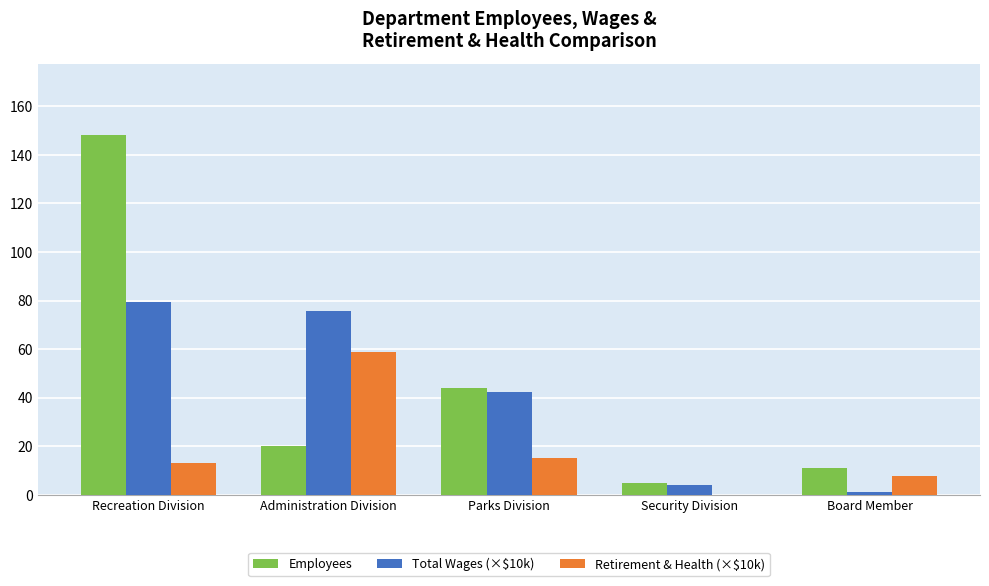

True or false: Total Wages (×$10k) has a value of 127.9 at Recreation Division.

False